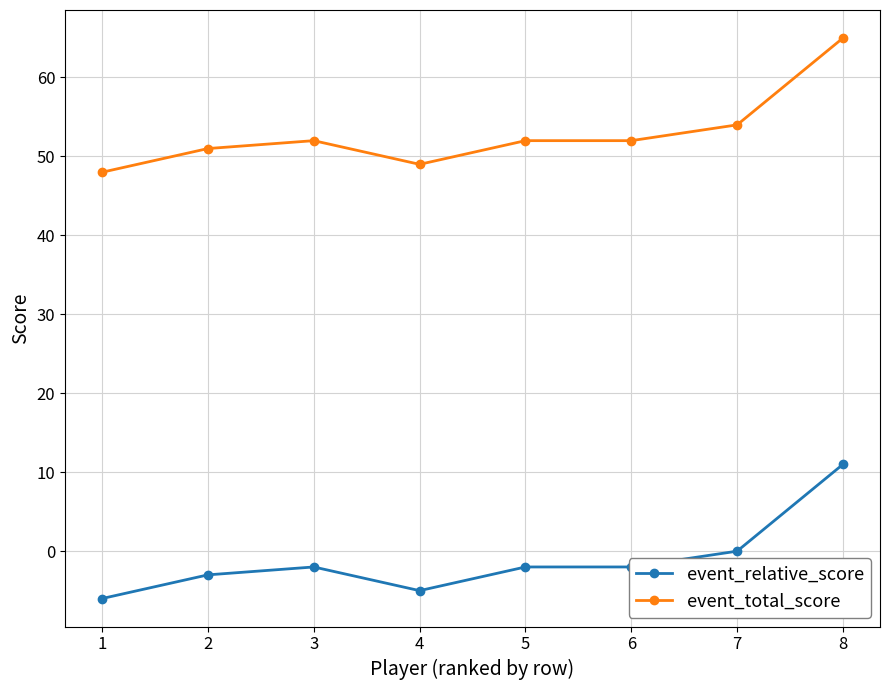

What is the total value across all series at 8?

76